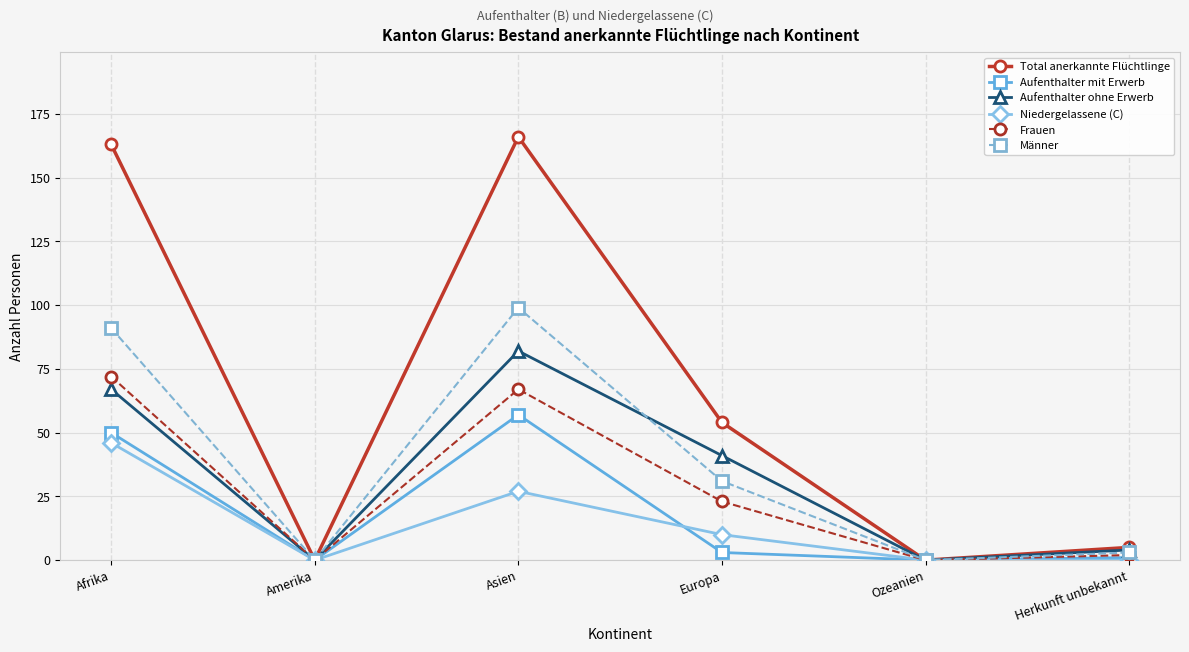

Which series changed the most between Afrika and Ozeanien?

Total anerkannte Flüchtlinge